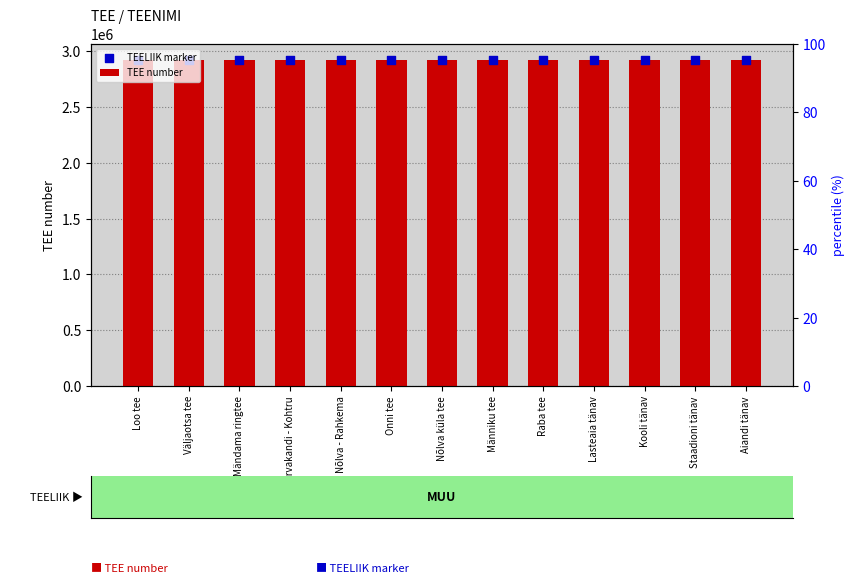

At which category is the sum across all series the highest?

Aiandi tänav